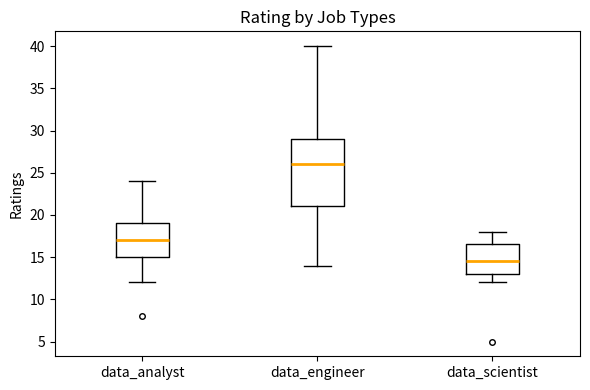

Which box is the tallest, from its lower edge to its upper edge?

data_engineer